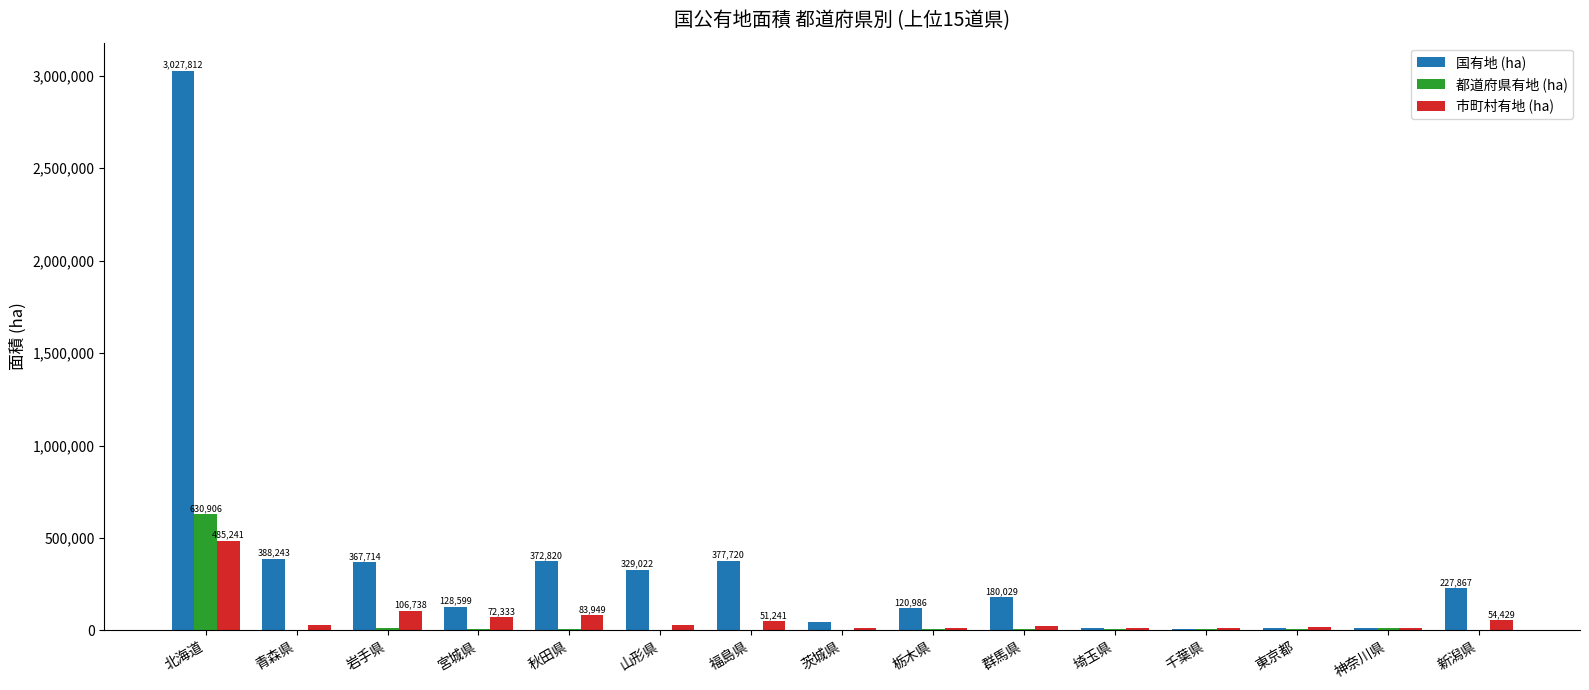

Which category has the highest value in the 都道府県有地 (ha) series?

北海道